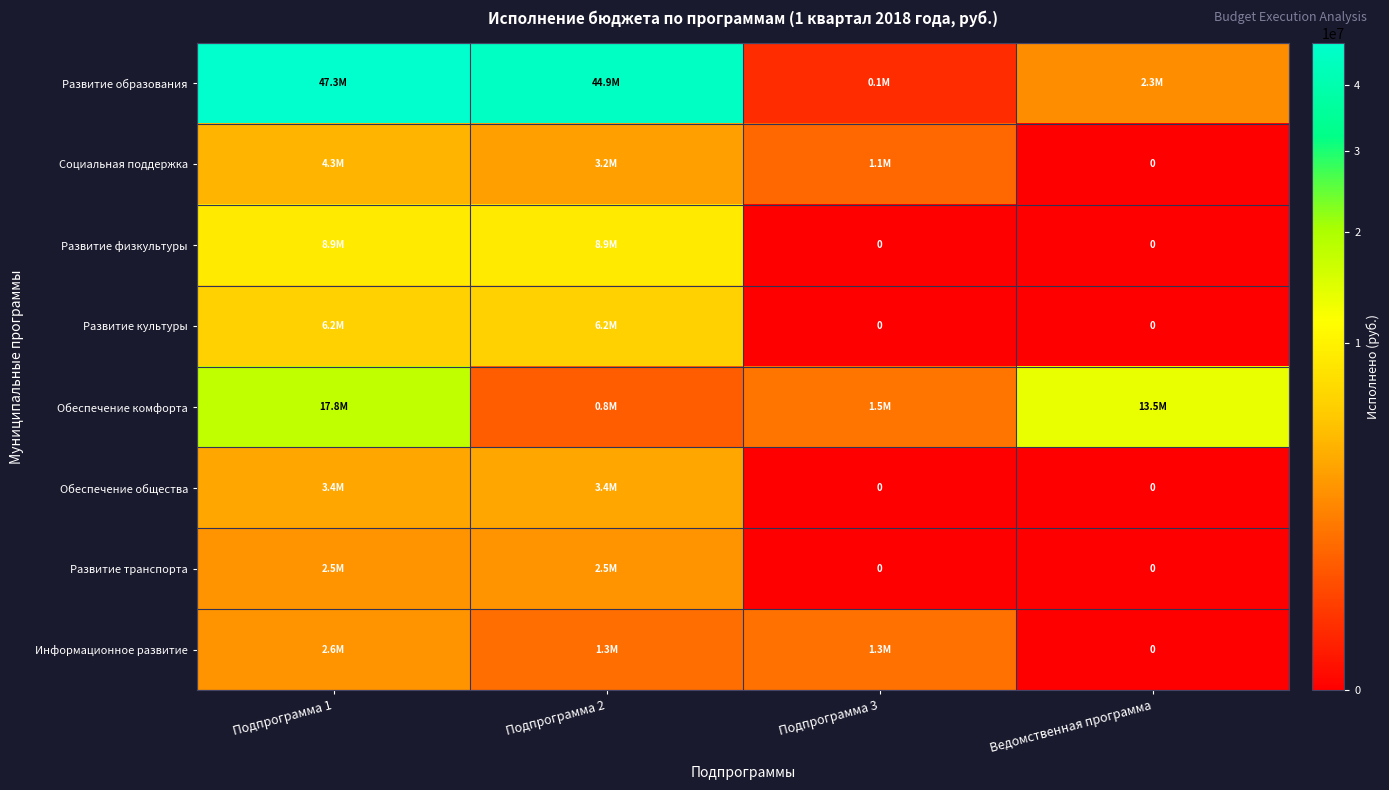

What is the total value across all series at Подпрограмма 2?

71215805.6